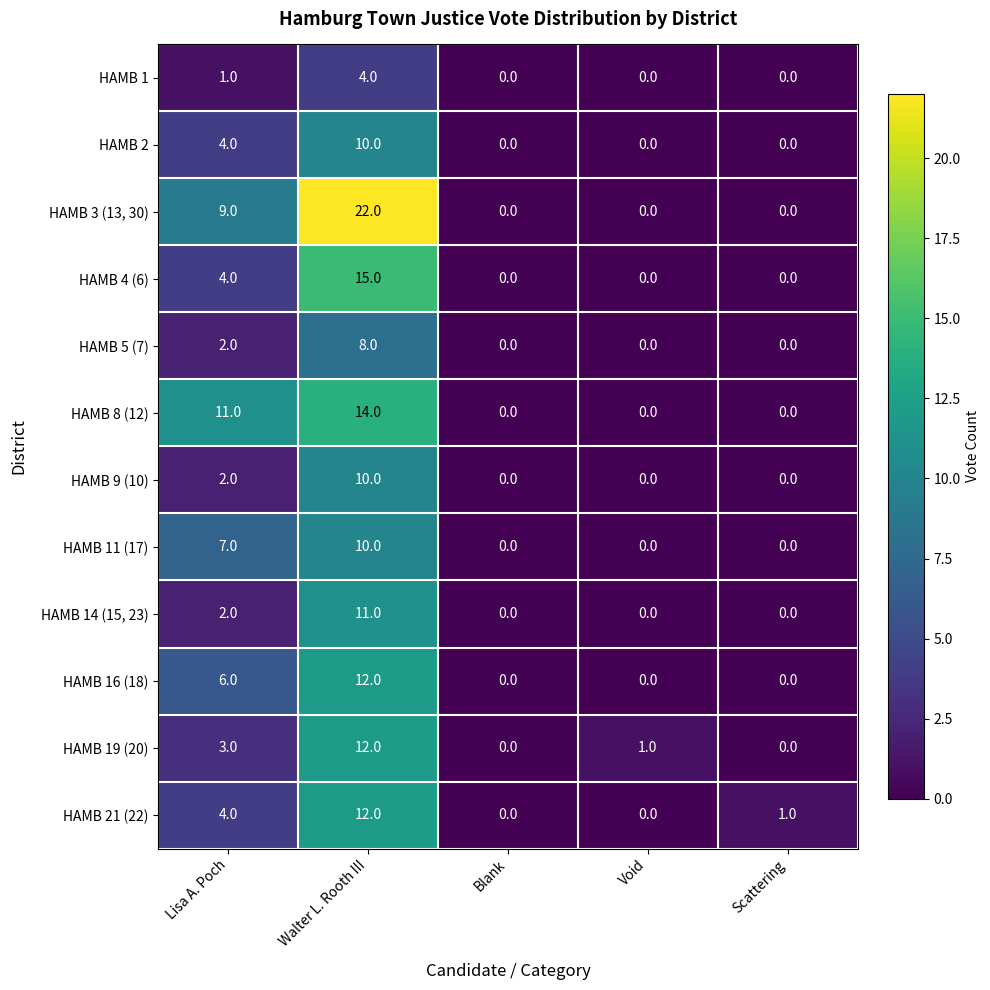

At which category is the sum across all series the highest?

Walter L. Rooth III